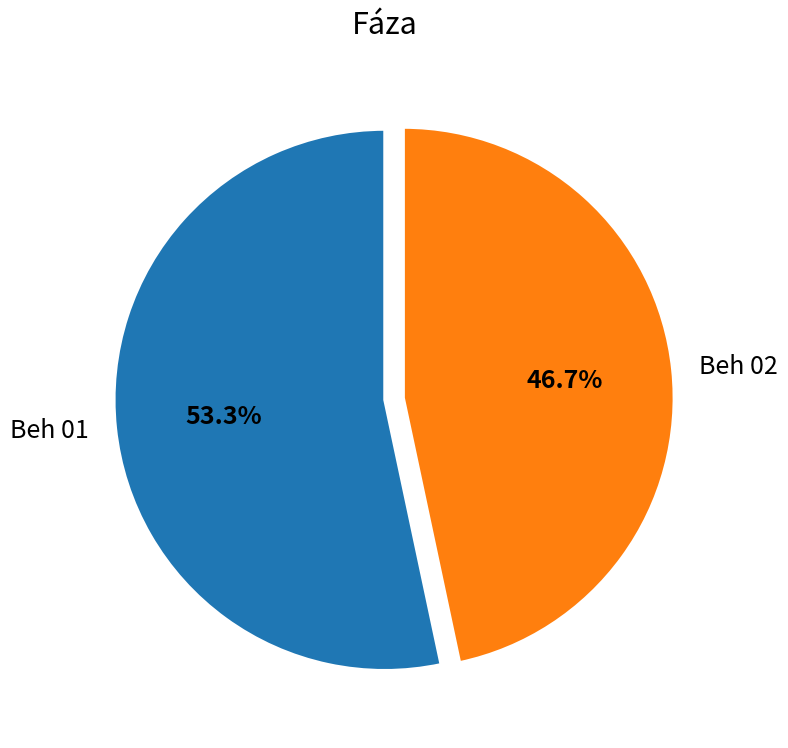

Which category has the biggest portion of the pie?

Beh 01